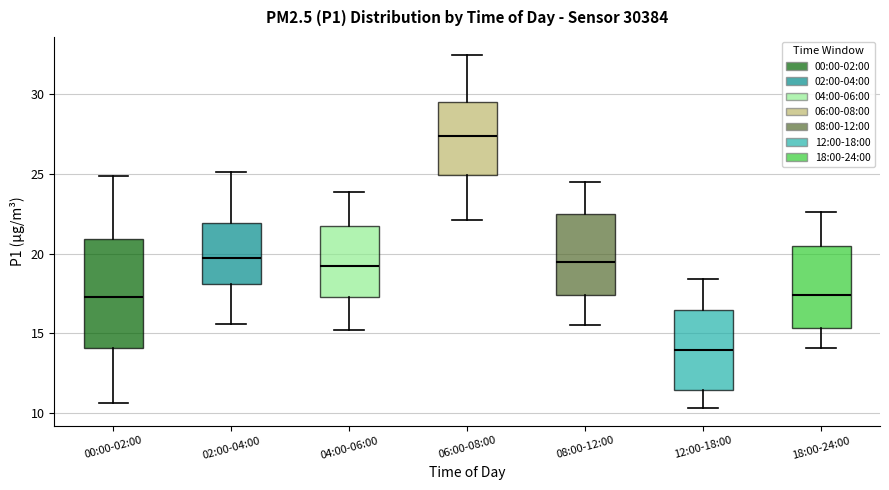

Reading left to right, transcribe this box plot: for each box, give where its median line is, the range the box spans, and where its two whiskers end, as read against the y-axis. The values are not printed on the chart, so give them approximately, as read against the axis.

00:00-02:00: median 17.5, box 14.0 to 21.0, whiskers 10.5 to 25.0
02:00-04:00: median 19.5, box 18.0 to 22.0, whiskers 15.5 to 25.0
04:00-06:00: median 19.0, box 17.5 to 21.5, whiskers 15.0 to 24.0
06:00-08:00: median 27.5, box 25.0 to 29.5, whiskers 22.0 to 32.5
08:00-12:00: median 19.5, box 17.5 to 22.5, whiskers 15.5 to 24.5
12:00-18:00: median 14.0, box 11.5 to 16.5, whiskers 10.5 to 18.5
18:00-24:00: median 17.5, box 15.5 to 20.5, whiskers 14.0 to 22.5